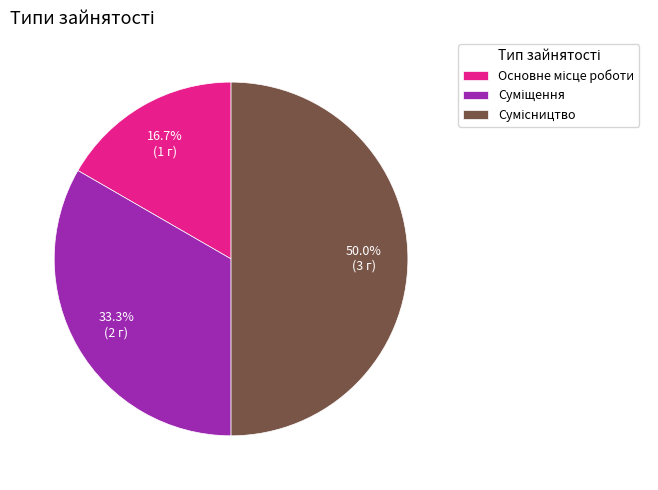

Count the number of slices in the pie.

3